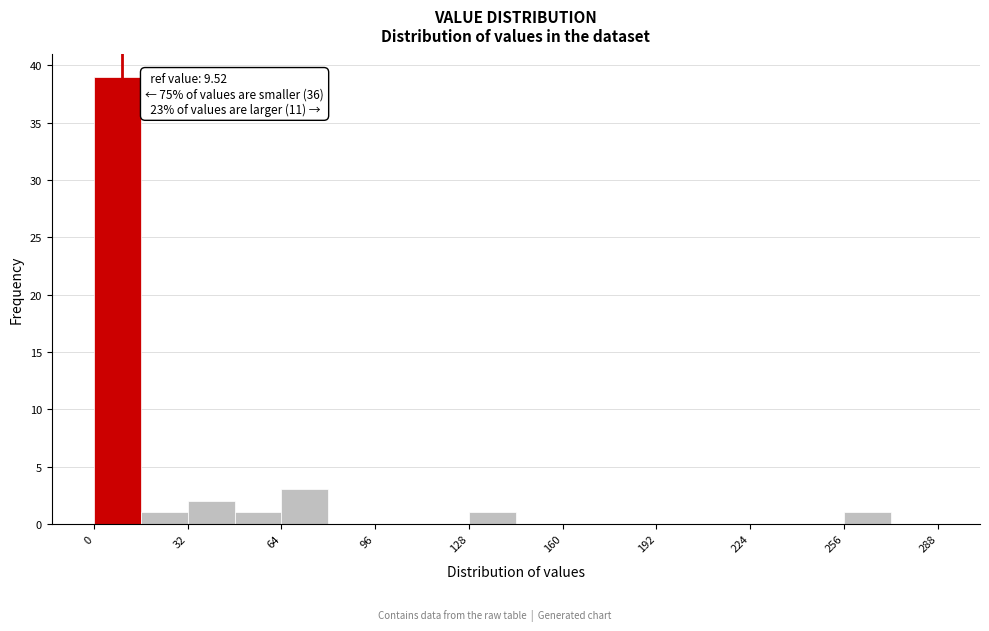

Around what value on the x-axis is the tallest bar? Give the approximate position of its centre, as read against the axis.

10